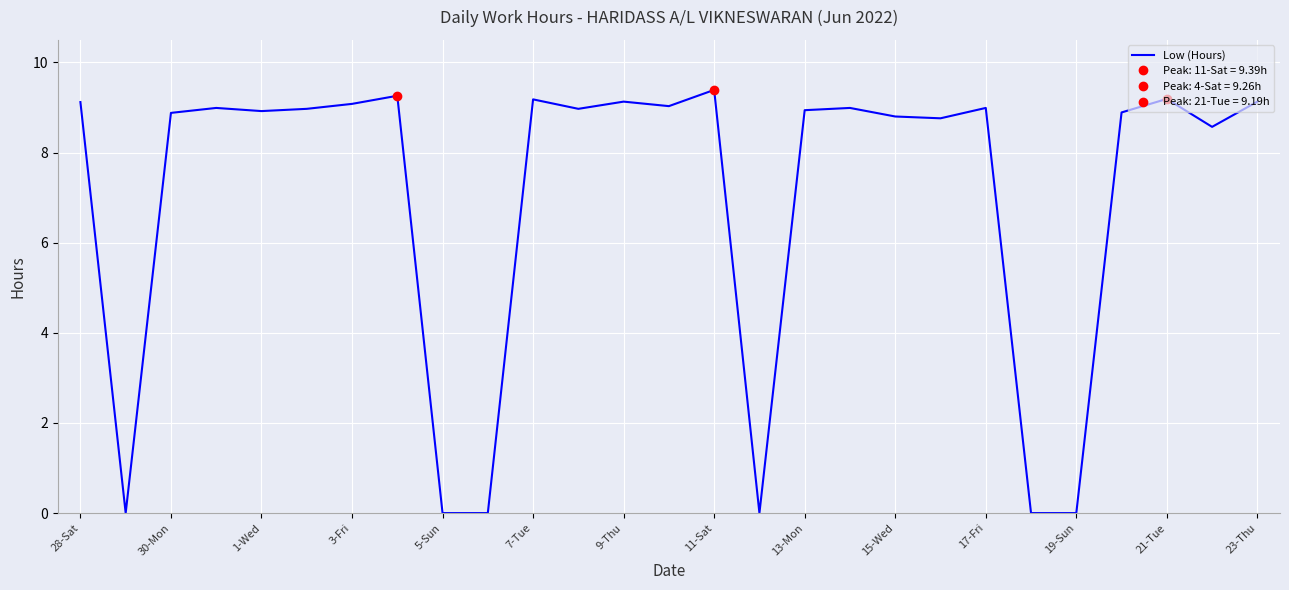

The value of Low (Hours) at 23-Thu is 2.0. True or false?

False